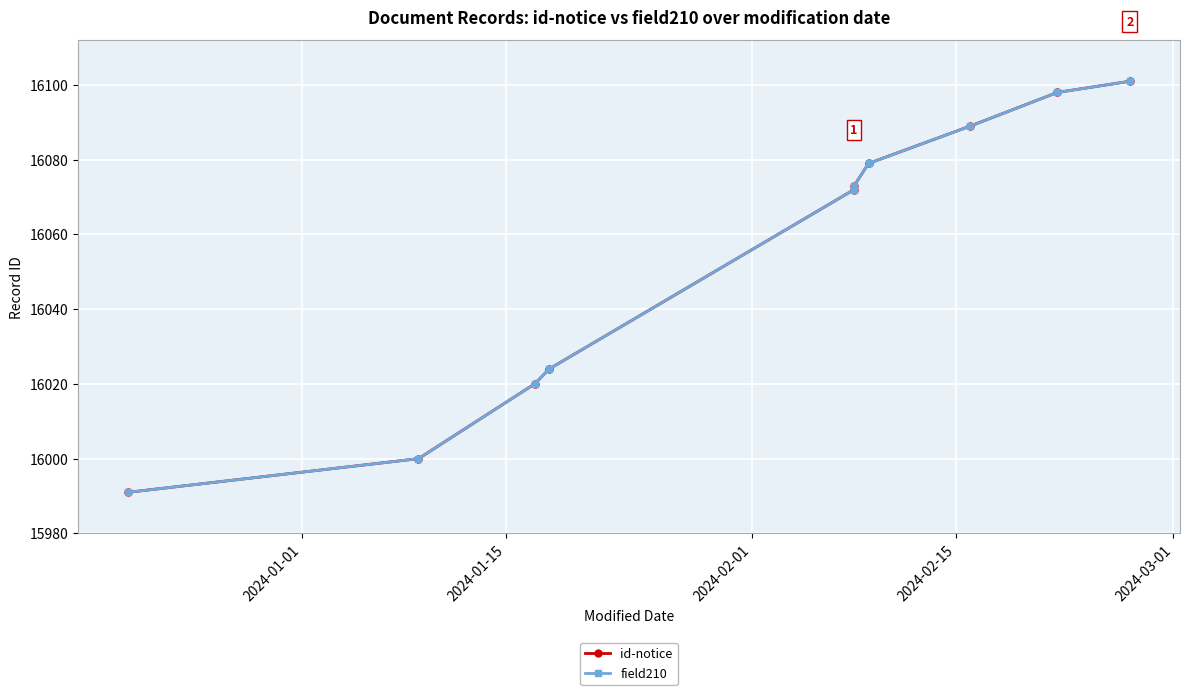

Reading left to right, what are all the values shown in this chart?

id-notice: 15991	16000	16020	16024	16072	16073	16079	16089	16098	16101
field210: 15991	16000	16020	16024	16072	16073	16079	16089	16098	16101